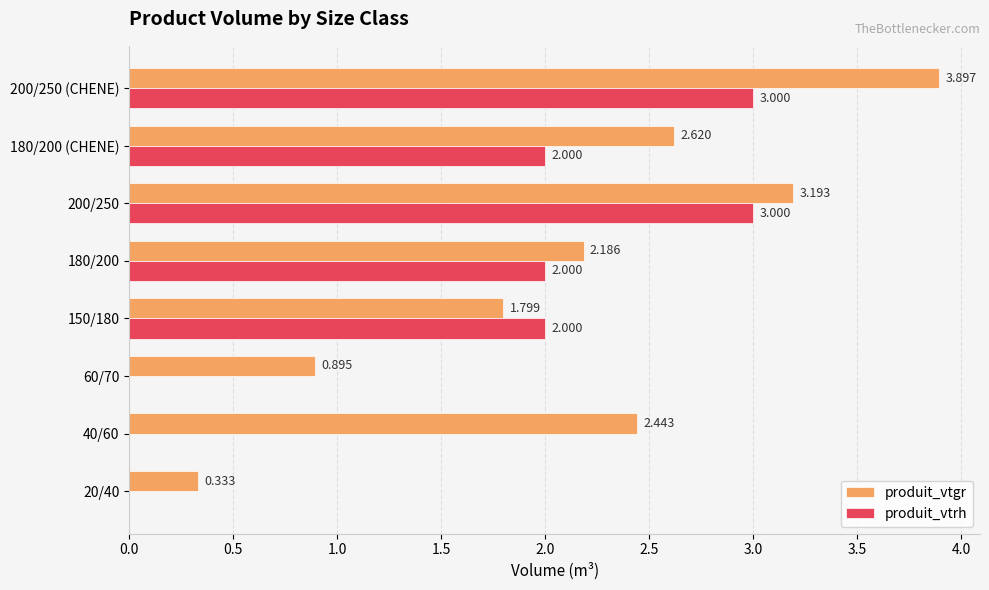

Between 40/60 and 180/200 (CHENE), which series saw the biggest shift?

produit_vtrh